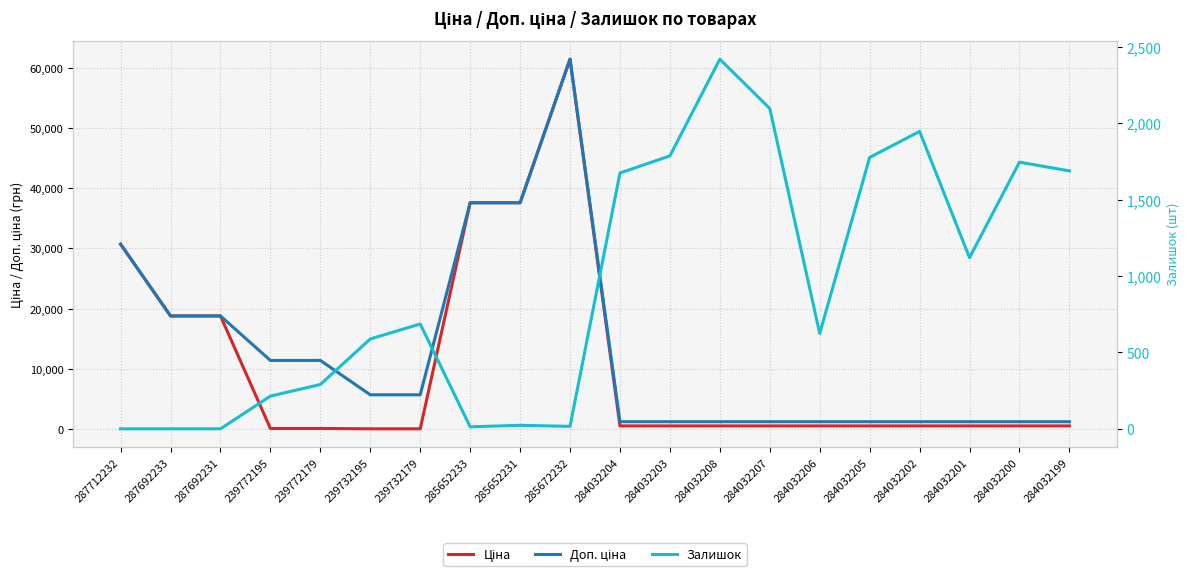

Rank the series by their average value, from highest to lowest.

Доп. ціна, Ціна, Залишок